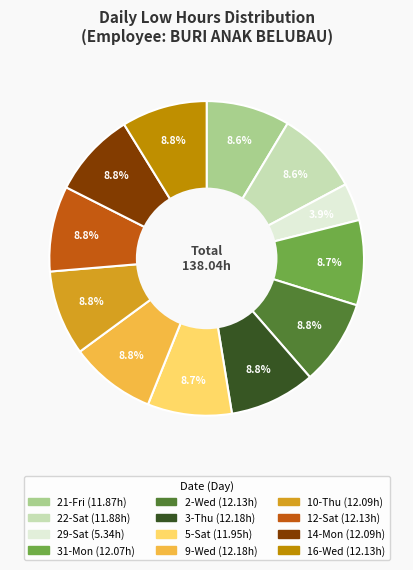

To the nearest percent, what percentage of the pie is 14-Mon?

9%